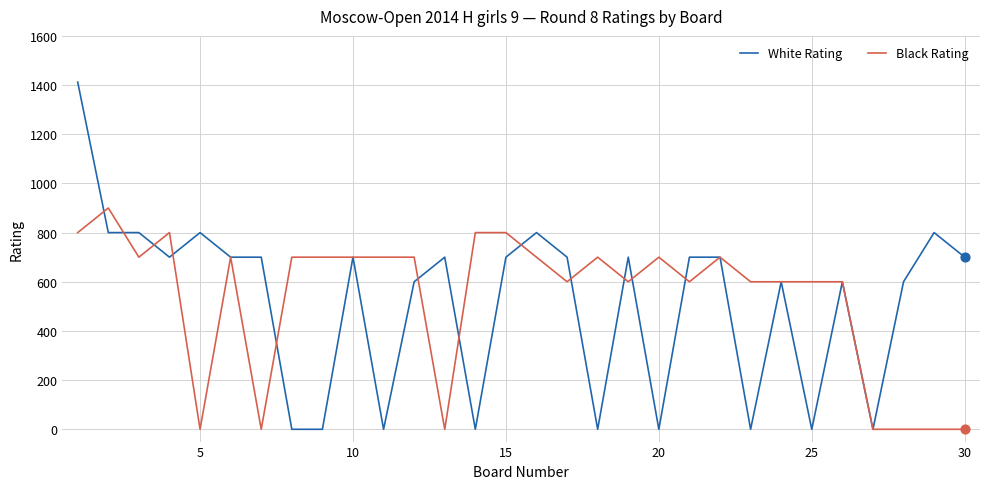

What are all the series names shown in the legend?

White Rating, Black Rating